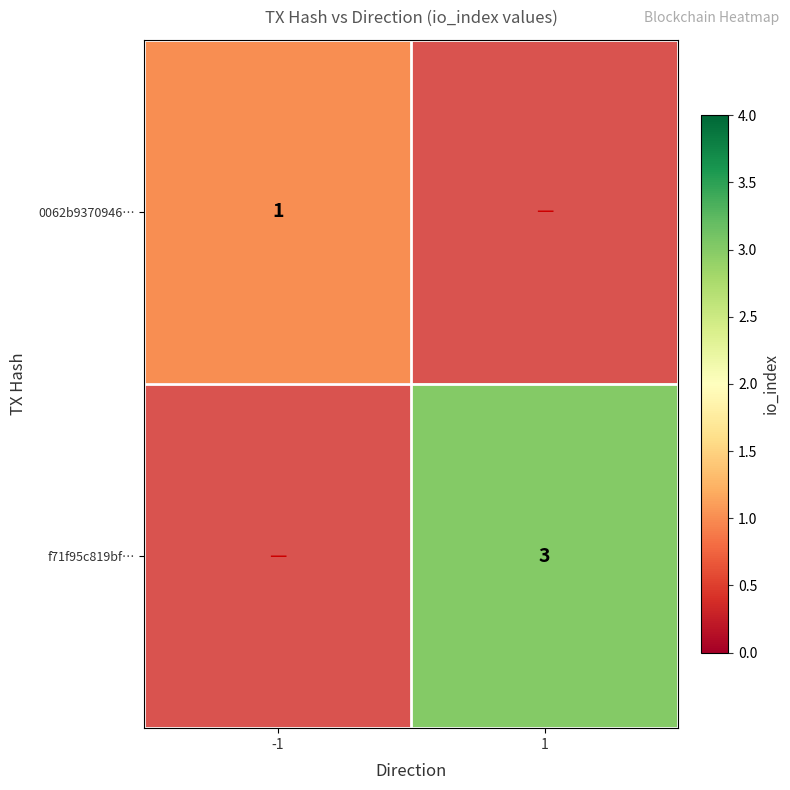

The value of f71f95c819bf… at 1 is 3. True or false?

True